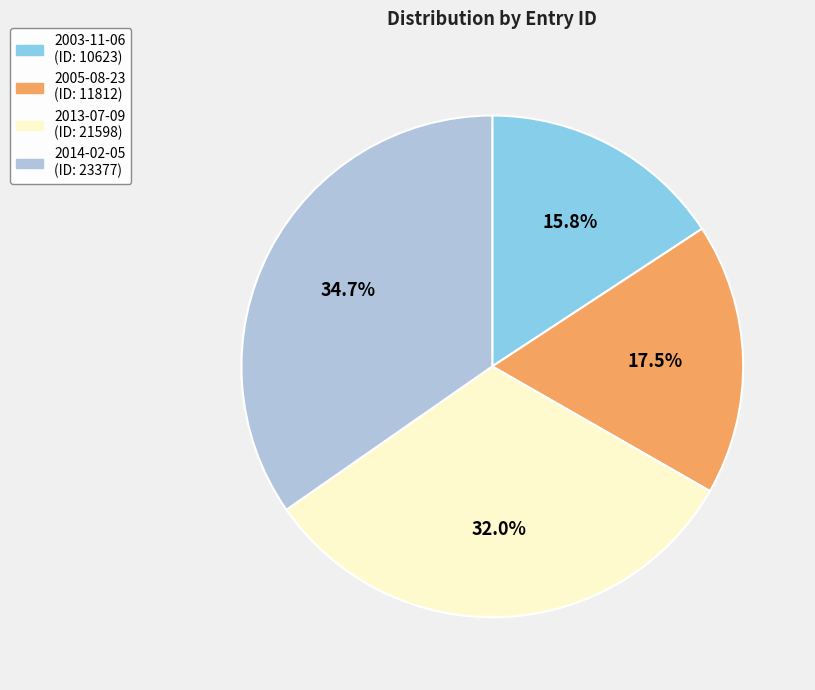

How many slices are in this pie chart?

4